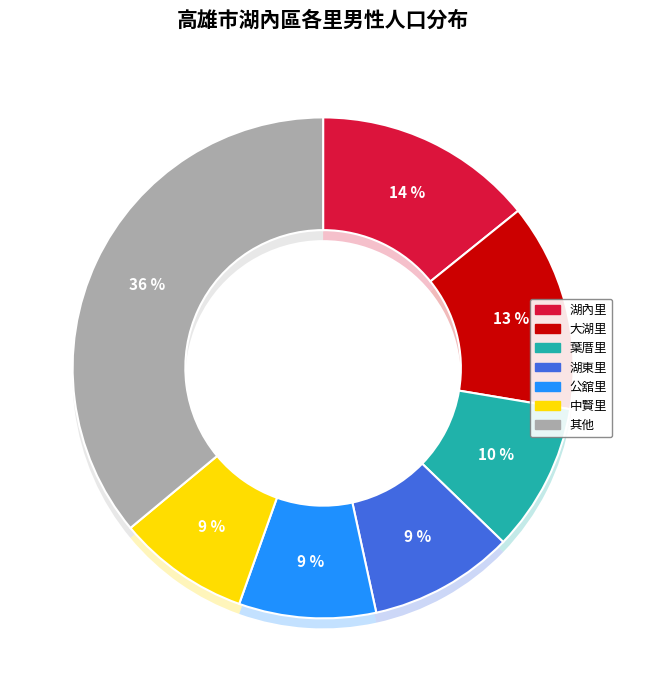

How many segments does this pie chart have?

14